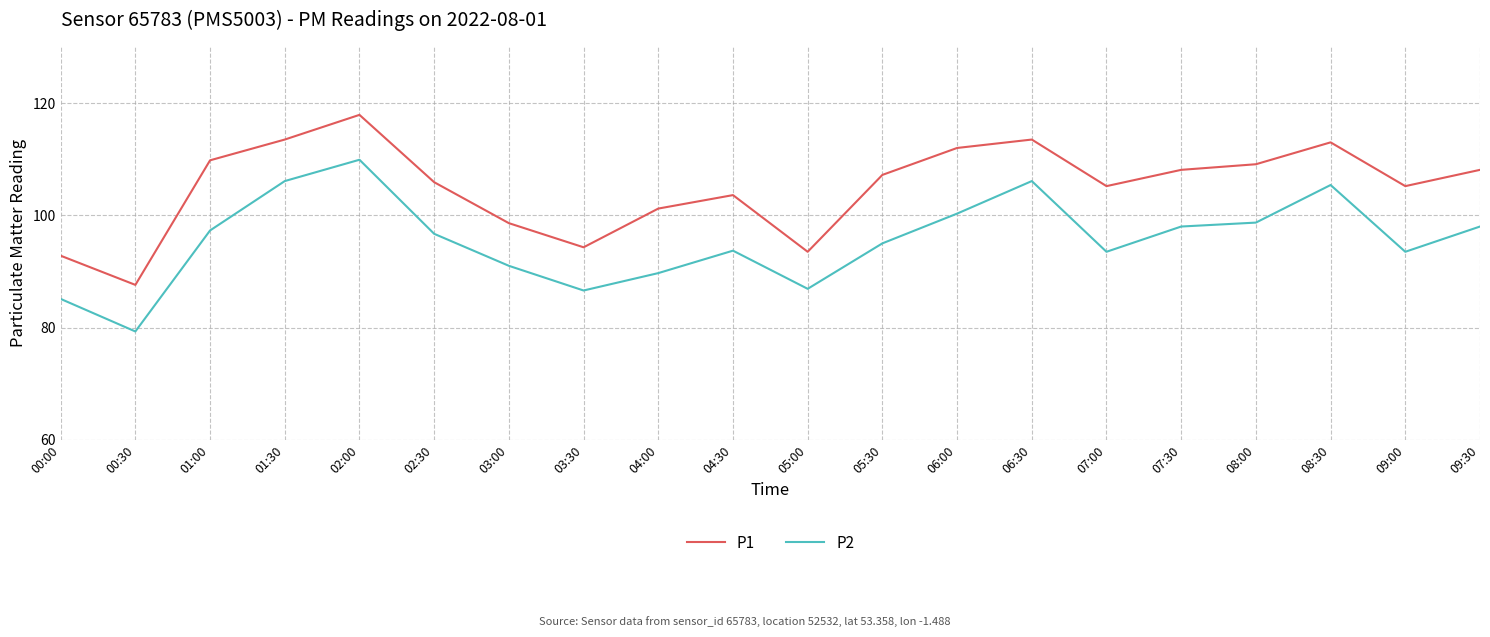

How many distinct data groups are displayed?

2